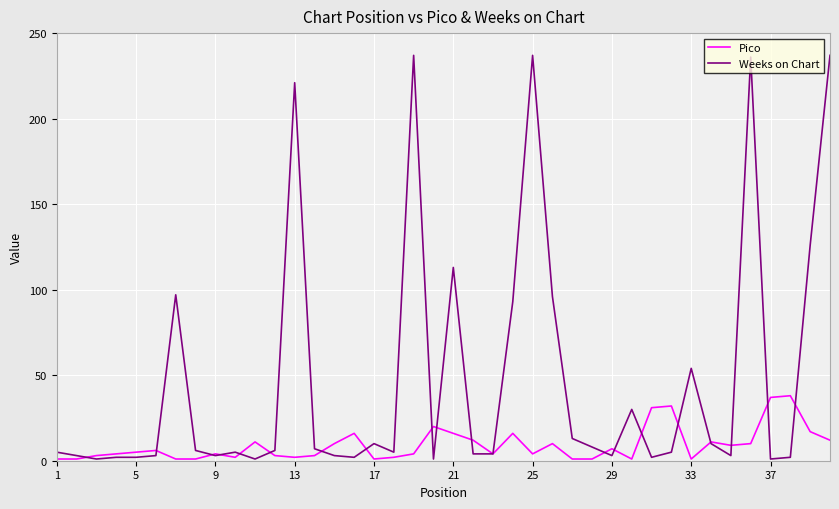

Which series has the largest total across all categories?

Weeks on Chart